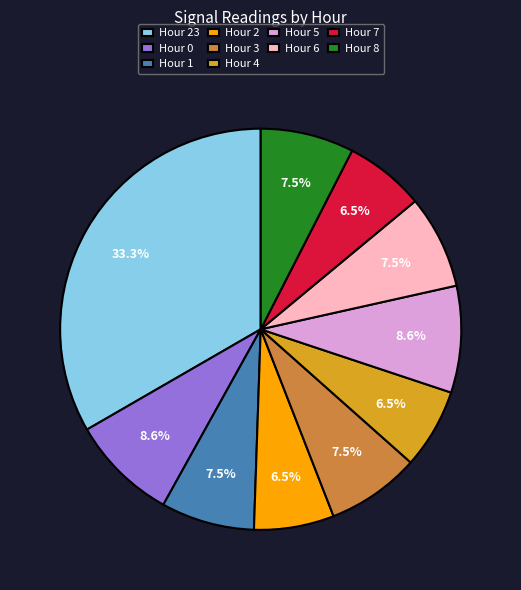

To the nearest percent, what is the average slice percentage?

10%